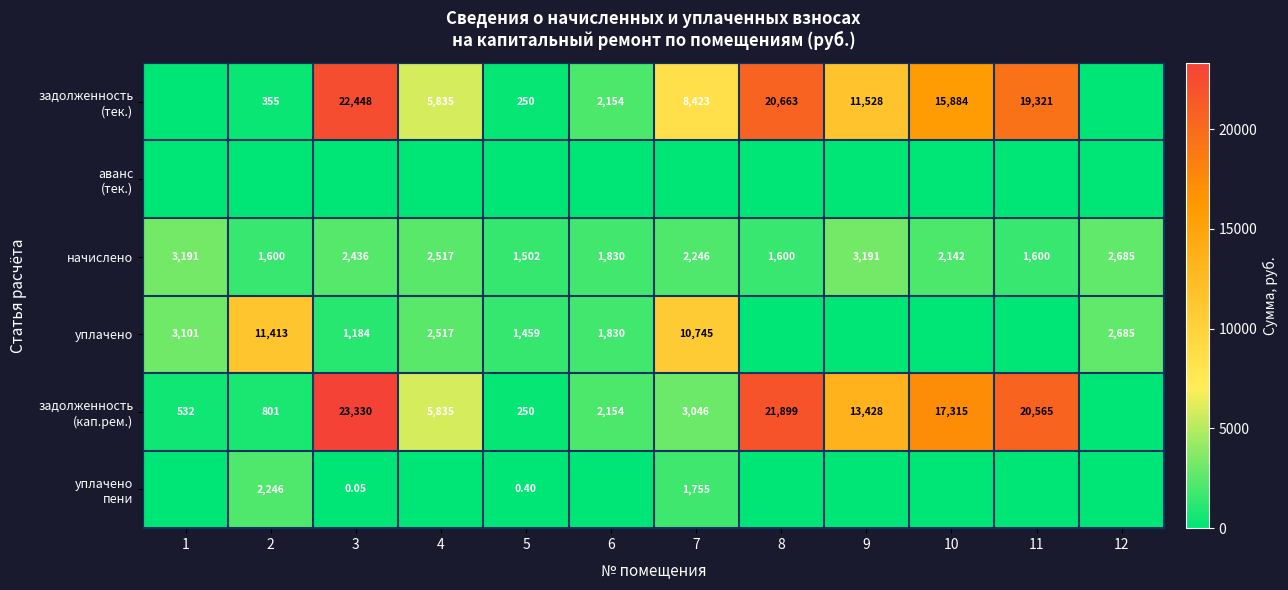

What is the total value across all series at 8?

44161.9